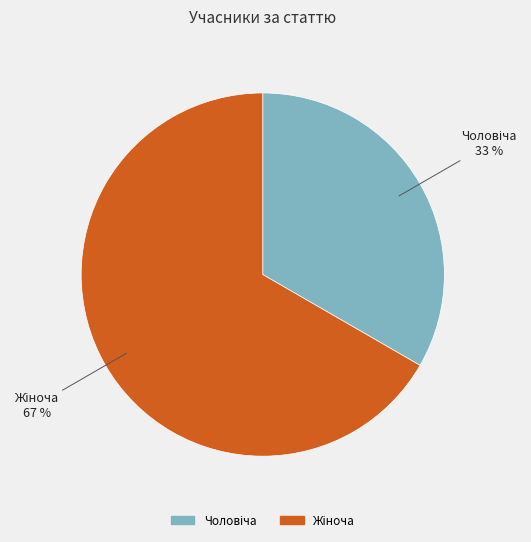

To the nearest percent, what is the average slice percentage?

50%